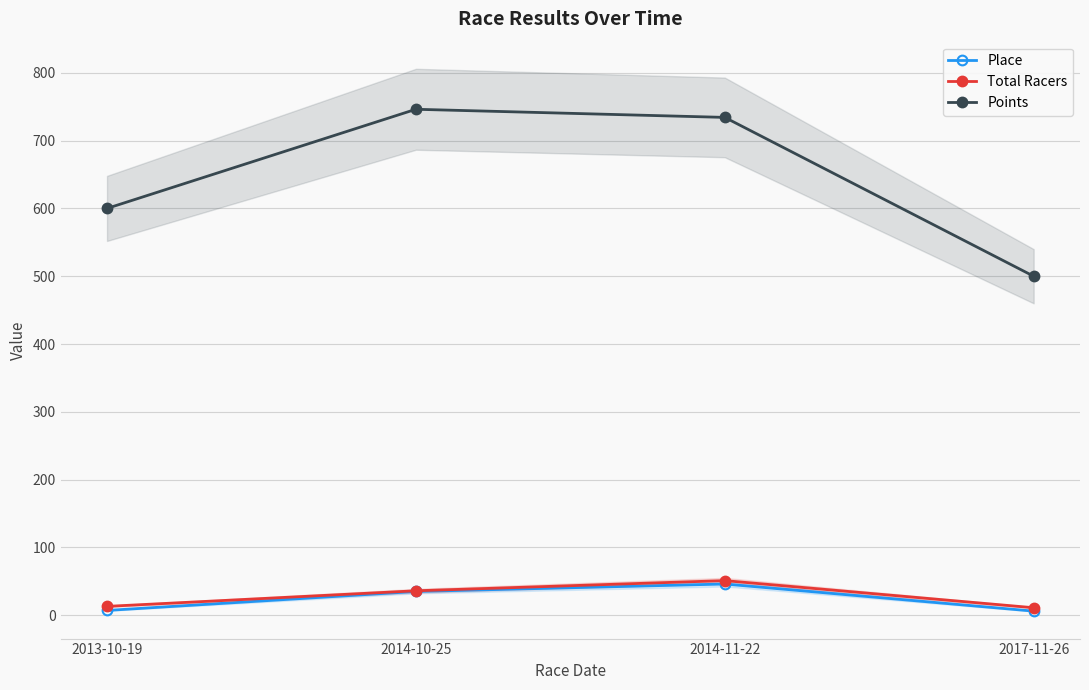

What is the value of the Total Racers point at the 2nd from the left?

36.0